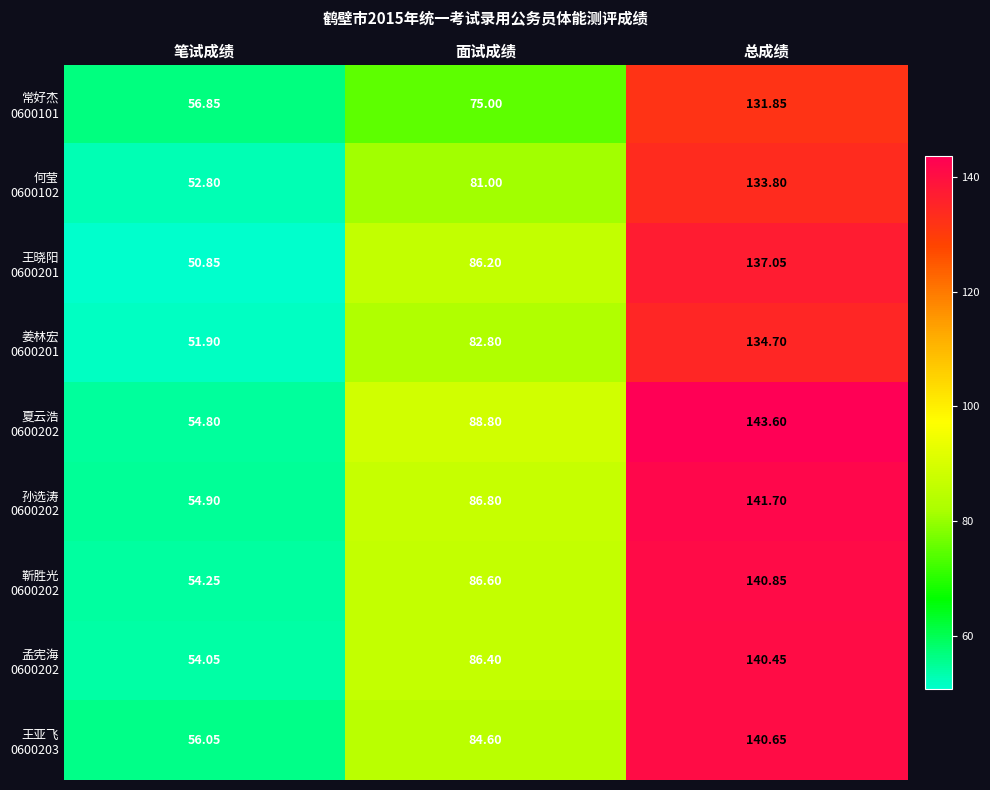

Which category has the highest value across all series?

总成绩